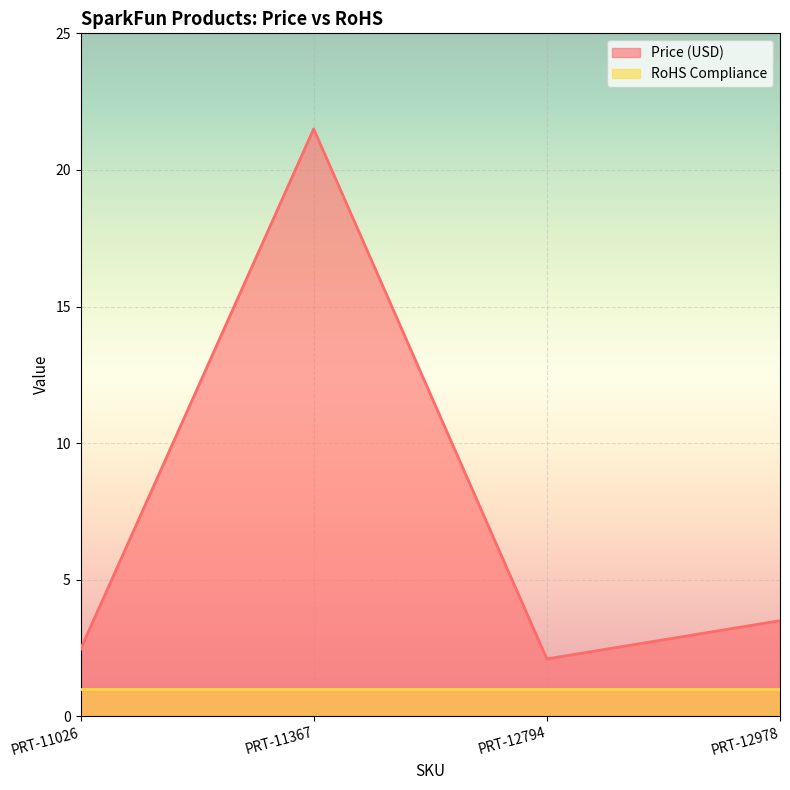

Is it true that the value at PRT-11367 is 34.1?

False